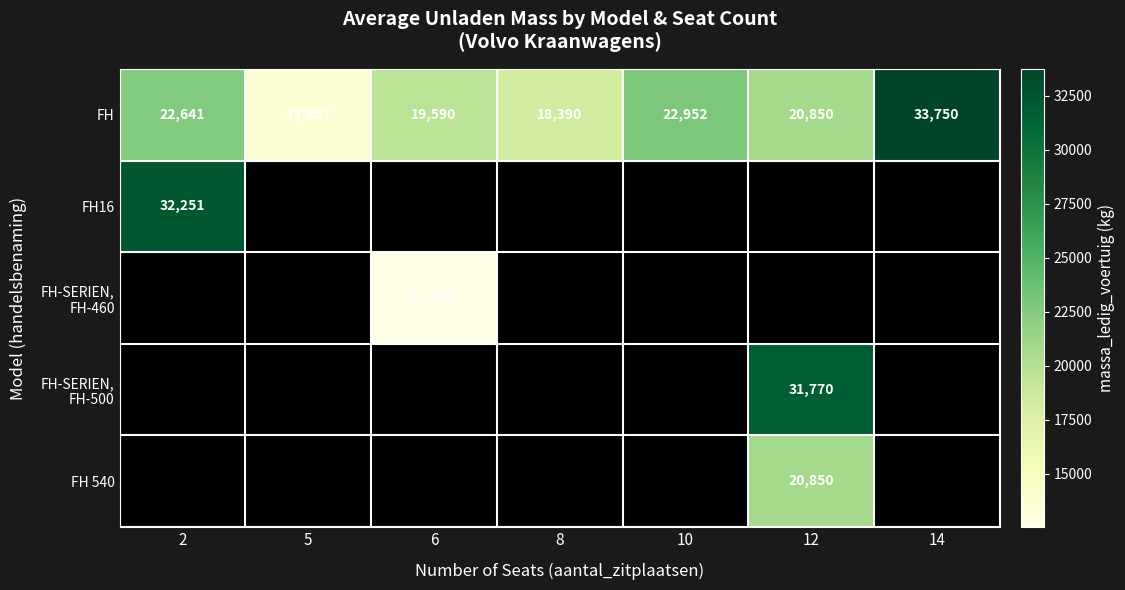

How many data points does each series have?

7